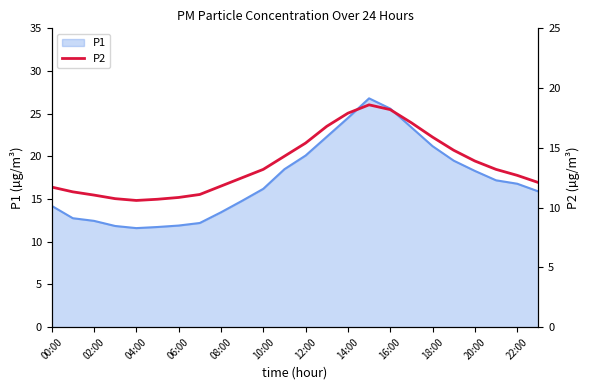

What is the highest value of the P1 series?

26.8